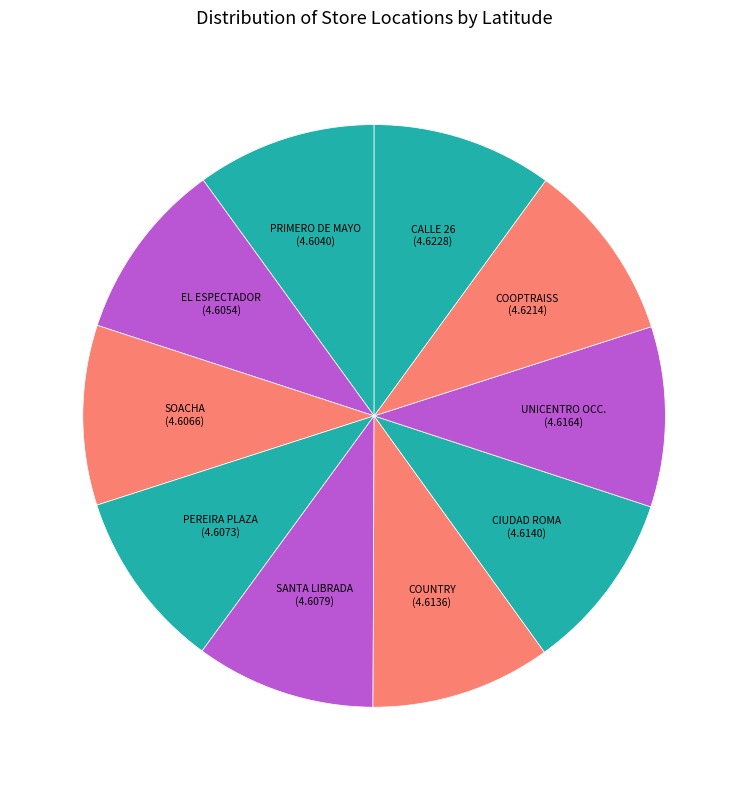

Does SOACHA represent more than half of the total?

No